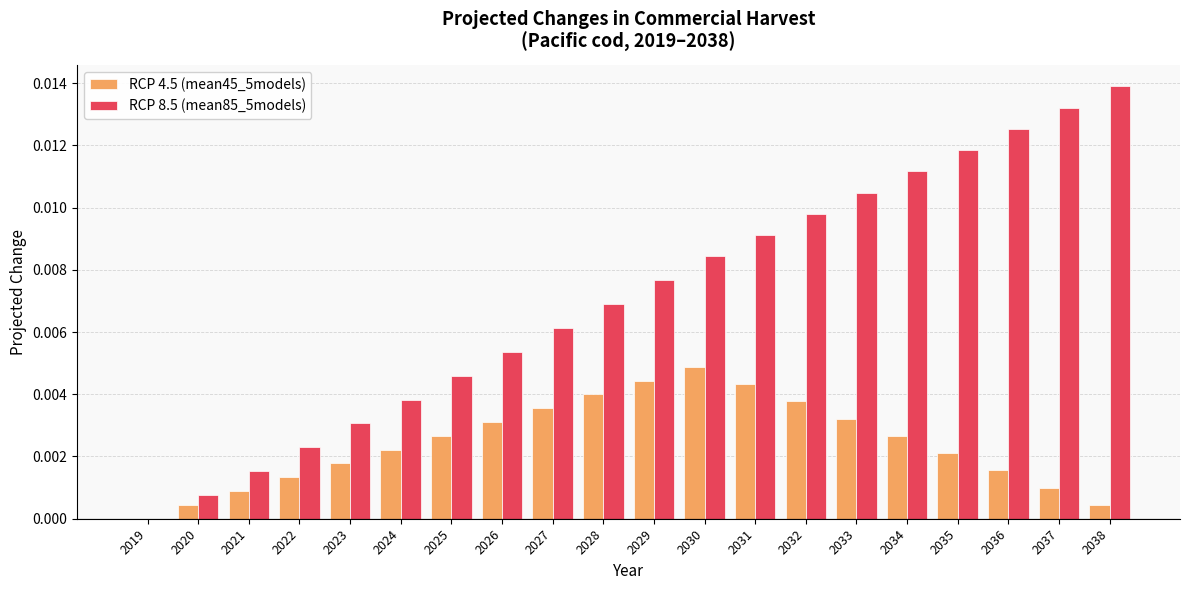

Which label corresponds to the largest value in the chart?

2038